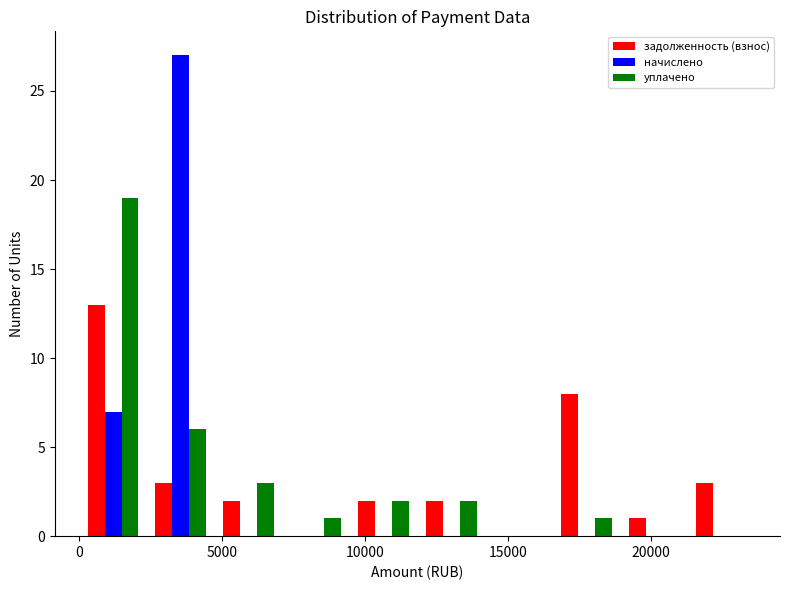

In the уплачено series, which range on the x-axis has the tallest bar?

0 to 2500